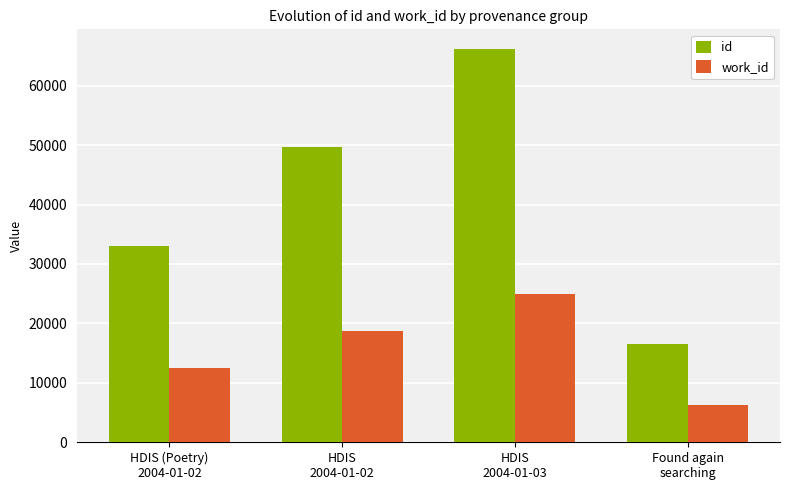

At which label does id reach its minimum?

Found again
searching